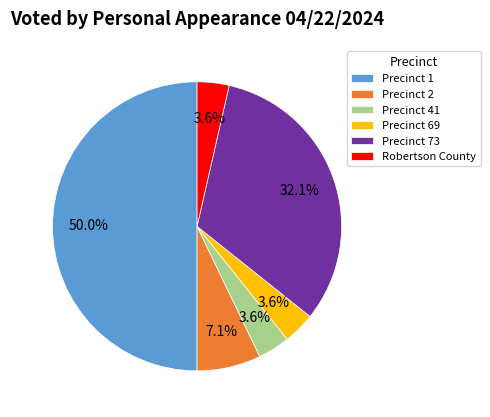

Does Precinct 2 account for over 50% of the chart?

No